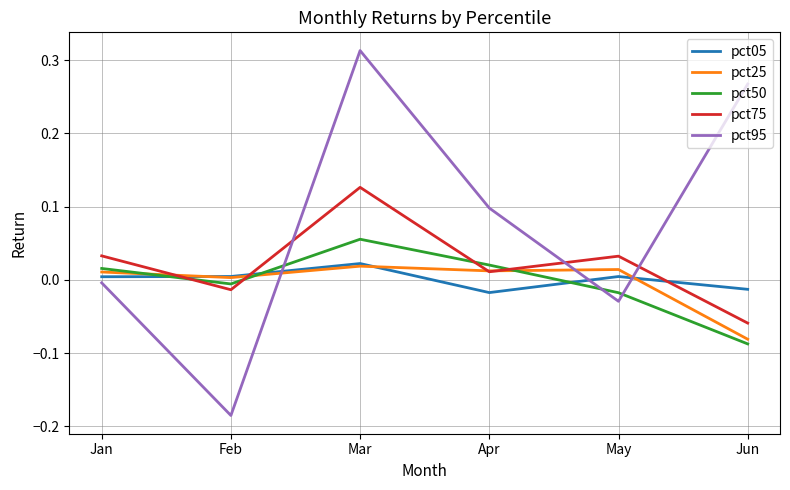

Is the value of pct25 at Jan greater than the value of pct95 at Jun?

No